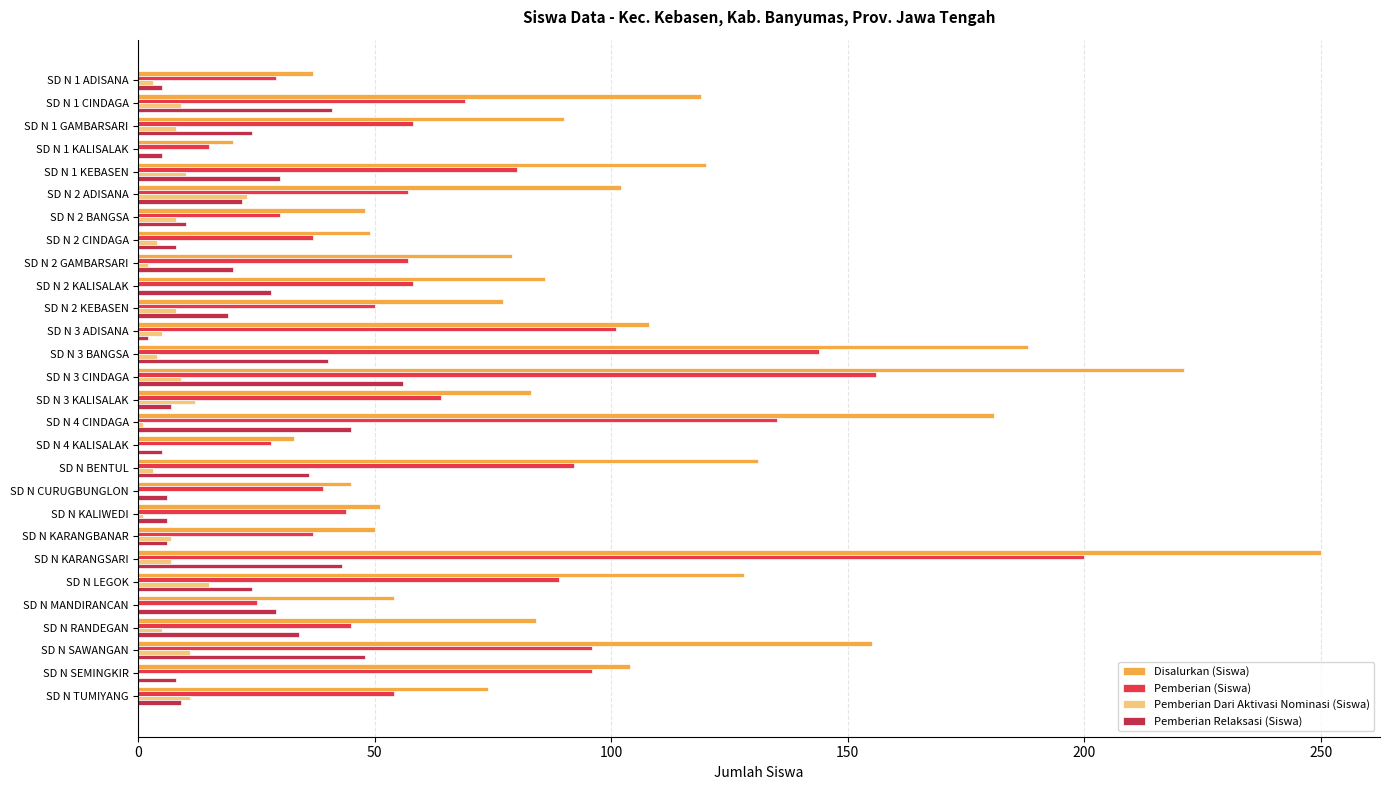

What is the approximate value of Pemberian Dari Aktivasi Nominasi (Siswa) at SD N KARANGSARI?

7